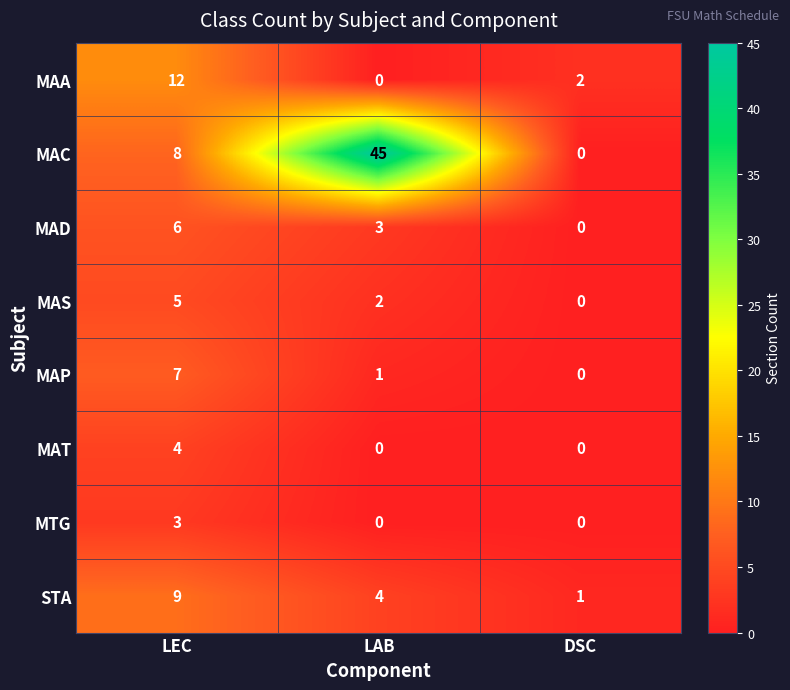

List the labels in order of MAP value, largest first.

LEC, LAB, DSC